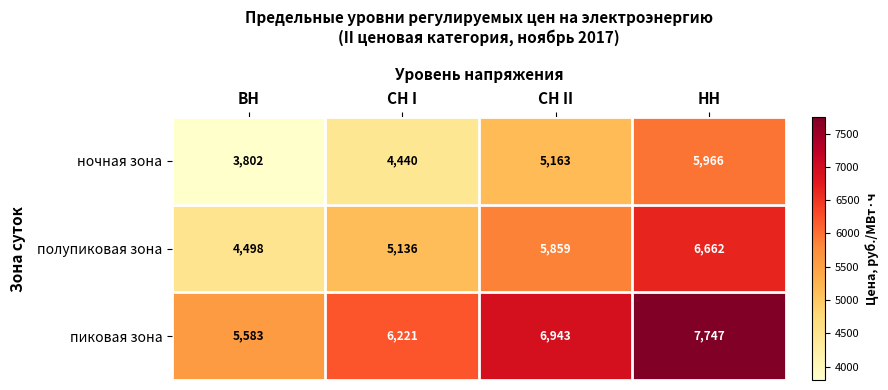

At СН II, list the series in order from largest to smallest.

пиковая зона, полупиковая зона, ночная зона